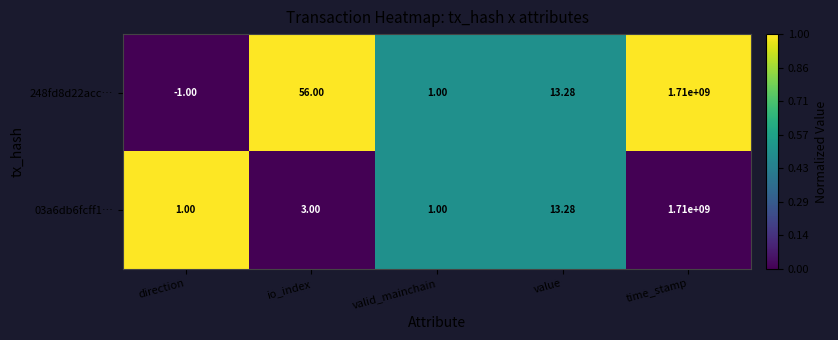

At which label does 248fd8d22acc… reach its minimum?

direction